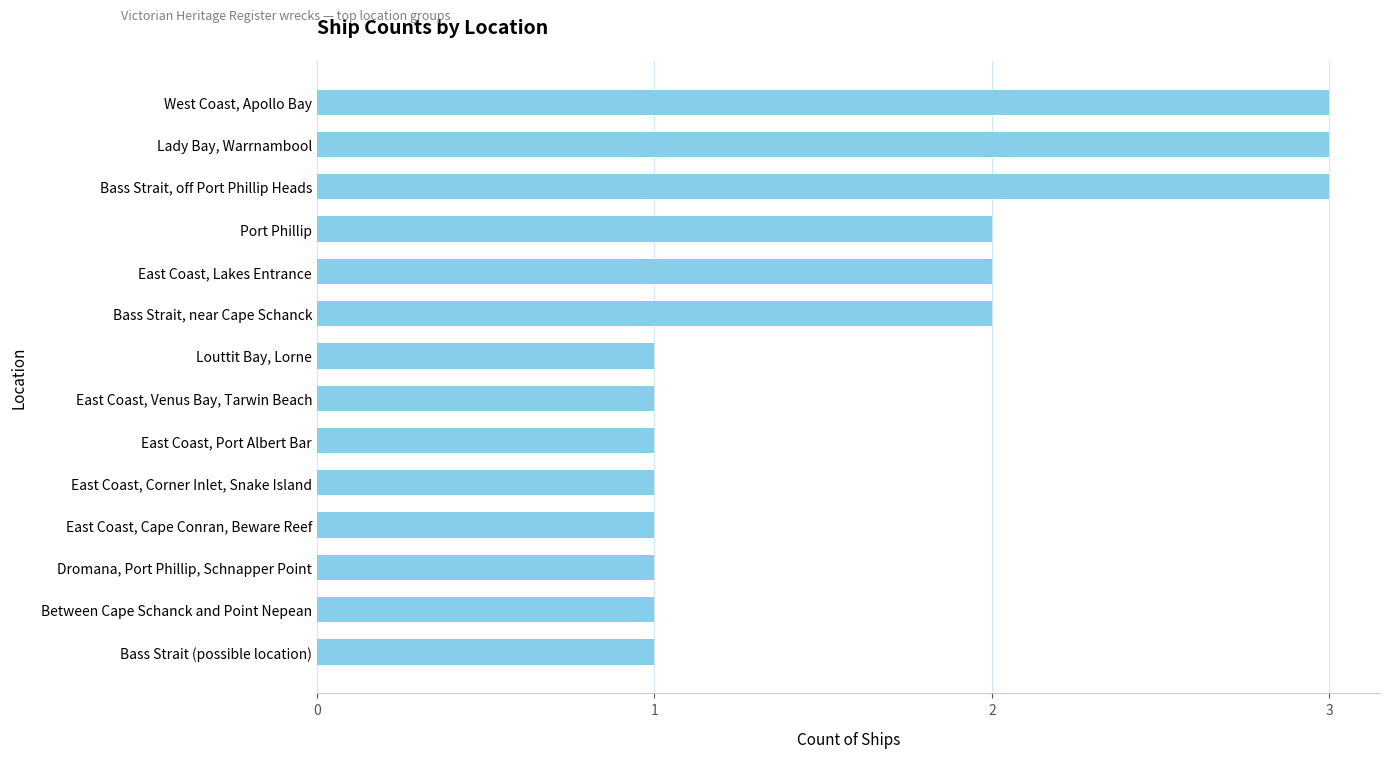

How many data points does each series have?

14